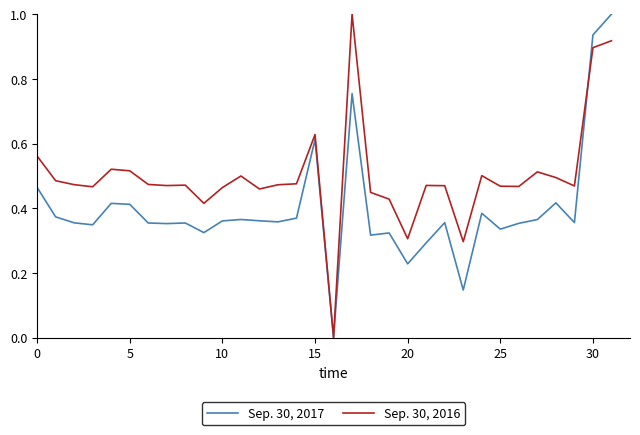

Which series has the largest total across all categories?

Sep. 30, 2016